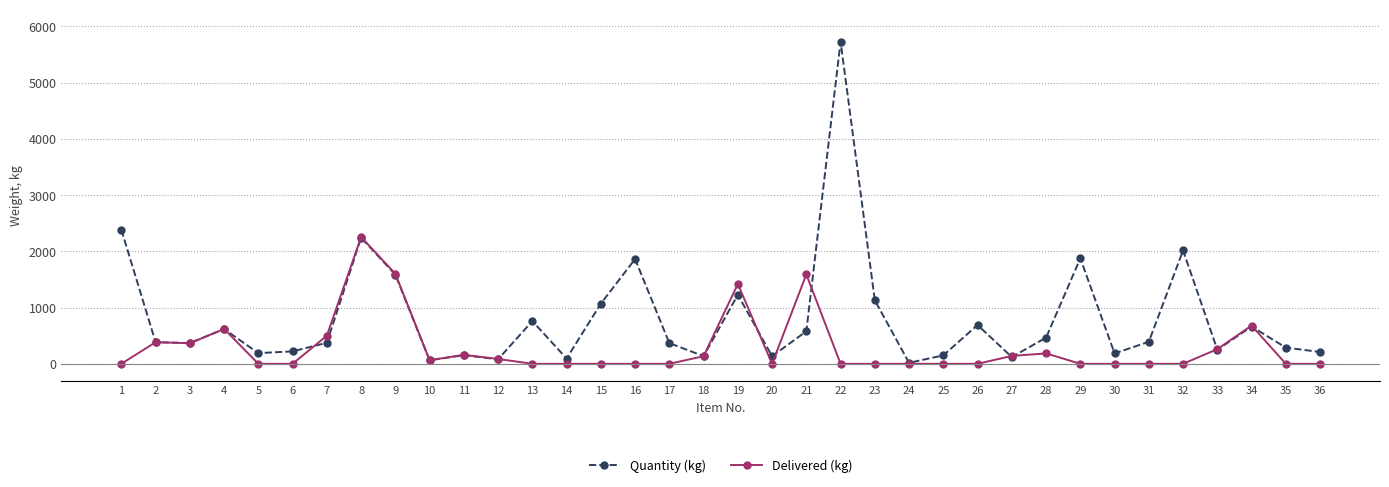

At which category does Quantity (kg) reach its first local peak?

4